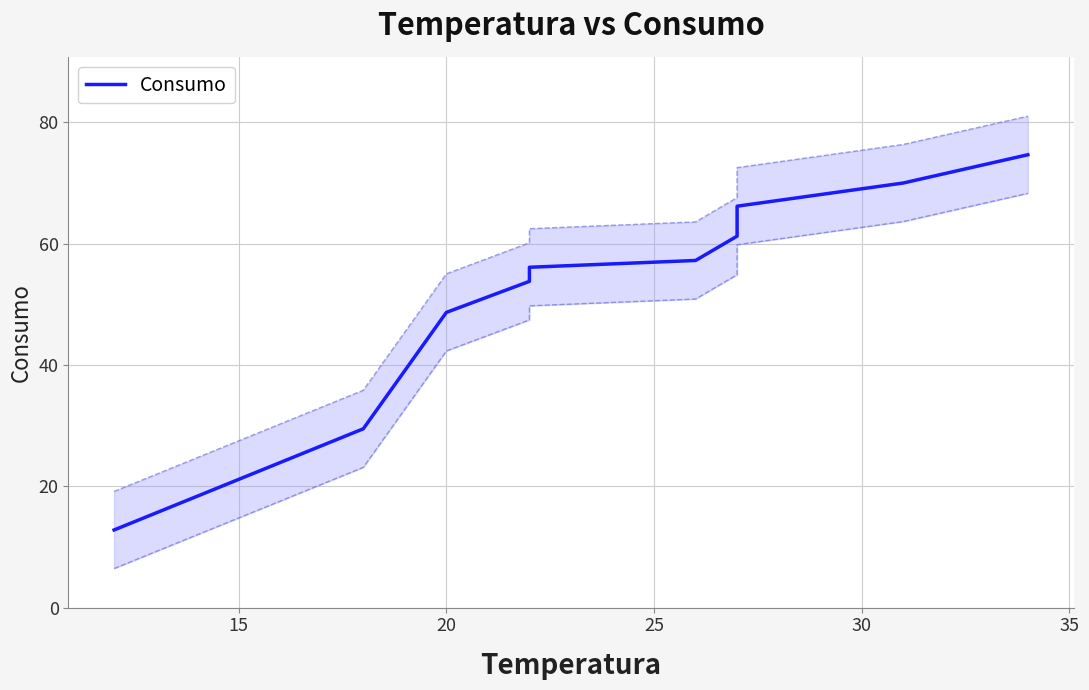

What is the sum of all values?

530.2